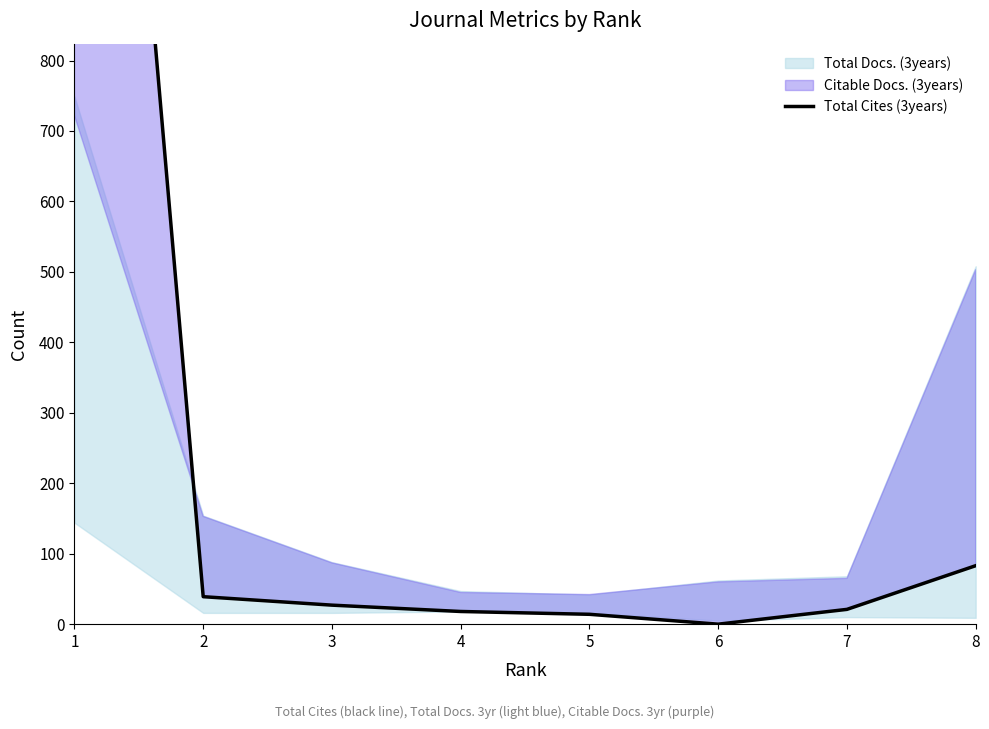

Does the chart display data point markers on the line(s)?

No